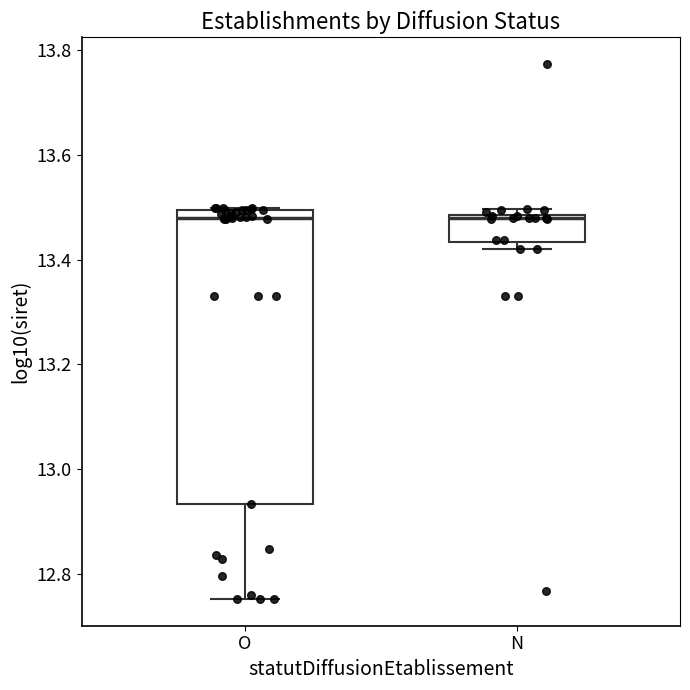

Reading left to right, transcribe this box plot: for each box, give where its median line is, the range the box spans, and where its two whiskers end, as read against the y-axis. The values are not printed on the chart, so give them approximately, as read against the axis.

O: median 13.48, box 12.94 to 13.50, whiskers 12.76 to 13.50
N: median 13.48 (just below the box's upper edge), box 13.44 to 13.48, whiskers 13.42 to 13.50